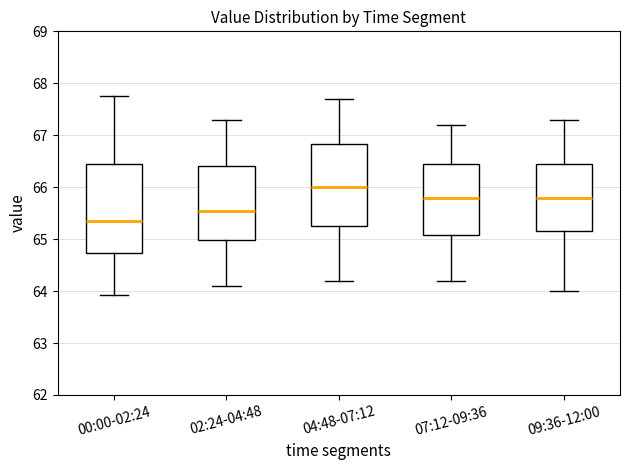

Which box's median line is the lowest?

00:00-02:24